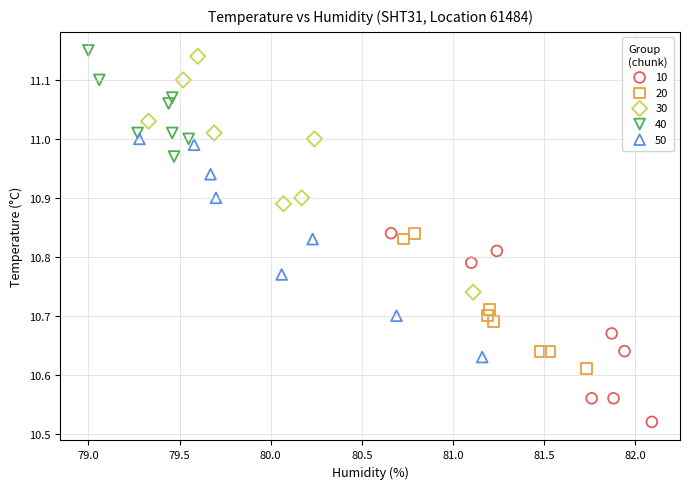

Which series reaches the minimum Y coordinate?

10